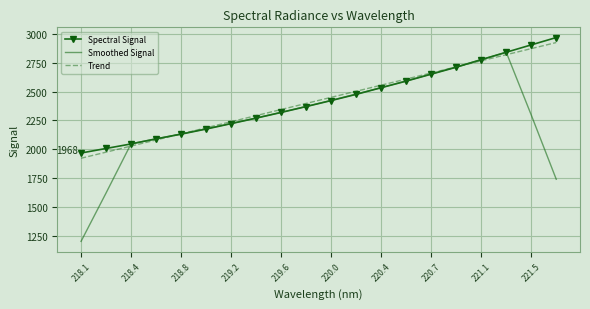

True or false: Smoothed Signal and Trend cross at least once.

True